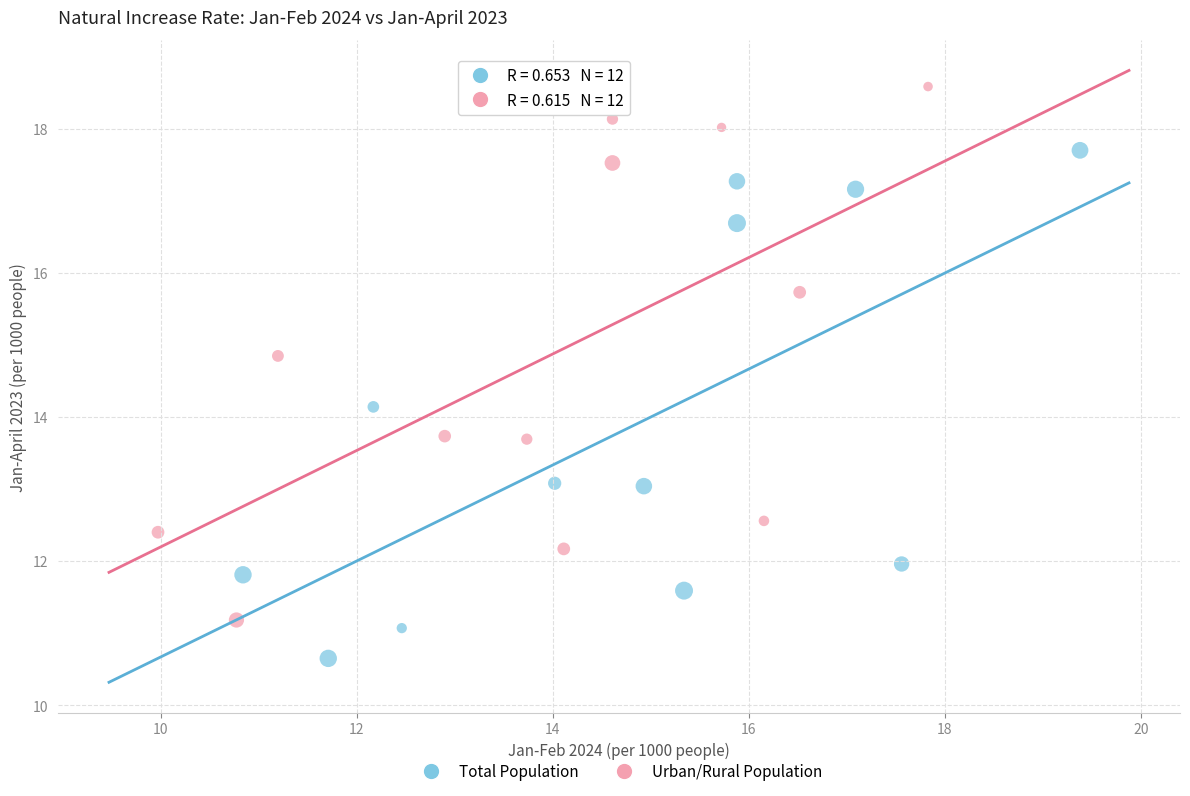

Which series reaches the minimum Y coordinate?

Total Population